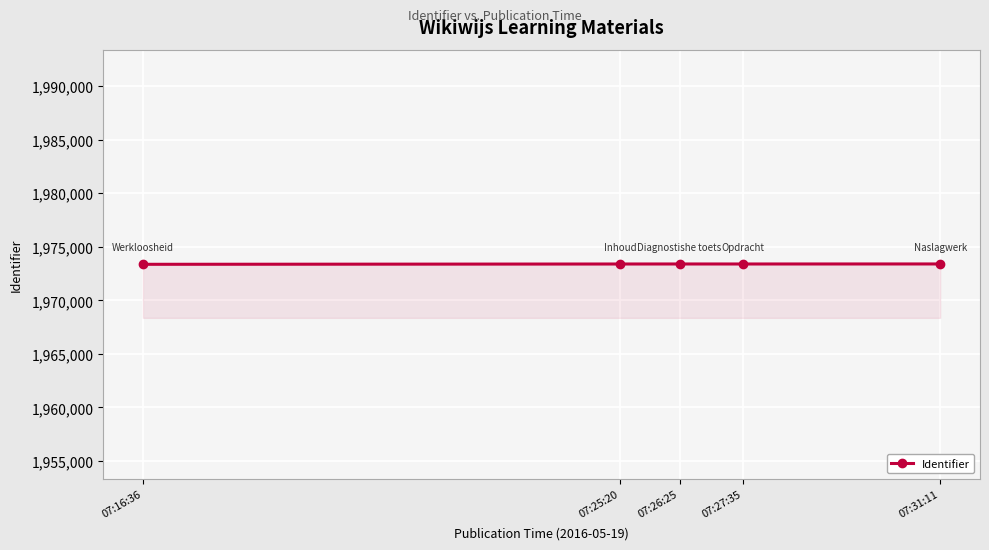

True or false: there are more than 0 points higher than both neighbors.

True